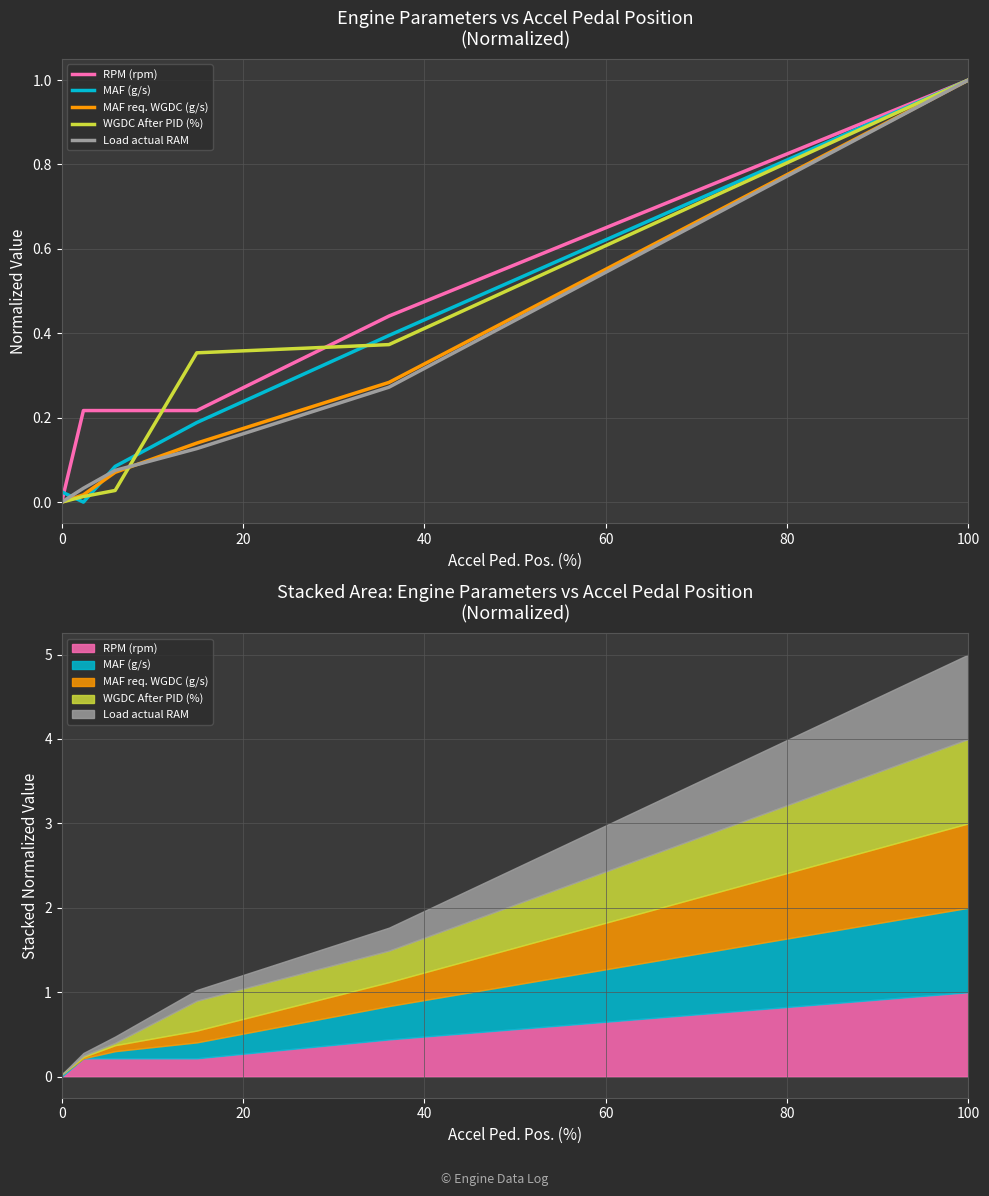

Reading left to right, transcribe all the data shown in this chart.

RPM (rpm): 0.0	0.2	0.2	0.2	0.4	1.0
MAF (g/s): 0.0	0.0	0.1	0.2	0.4	1.0
MAF req. WGDC (g/s): 0.0	0.0	0.1	0.1	0.3	1.0
WGDC After PID (%): 0.0	0.0	0.0	0.4	0.4	1.0
Load actual RAM: 0.0	0.0	0.1	0.1	0.3	1.0